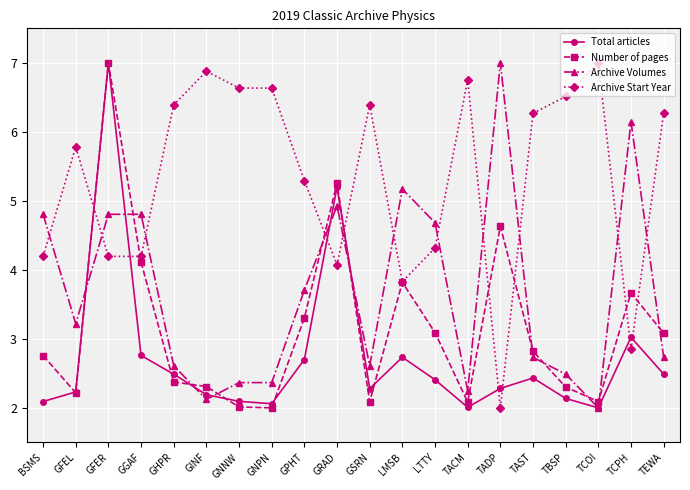

At LTTY, list the series in order from smallest to largest.

Total articles, Number of pages, Archive Start Year, Archive Volumes